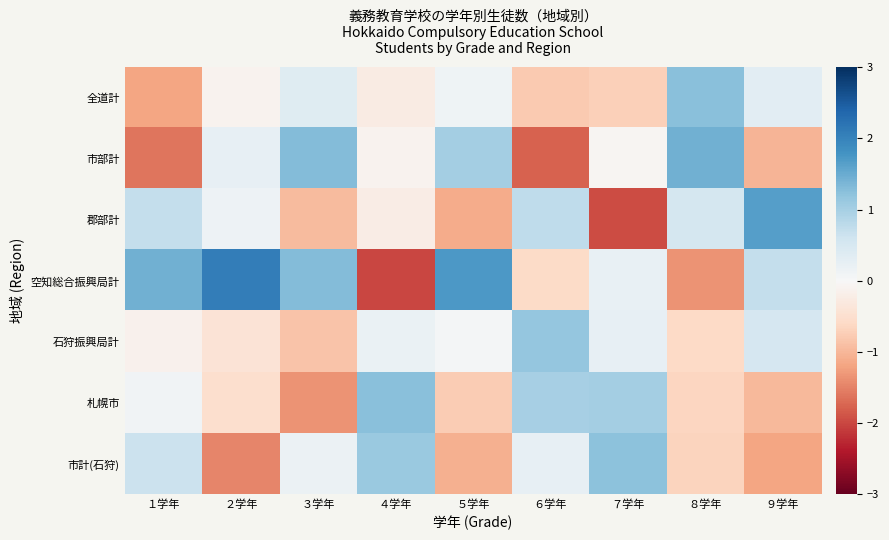

What is the maximum value shown in the chart?

2.1